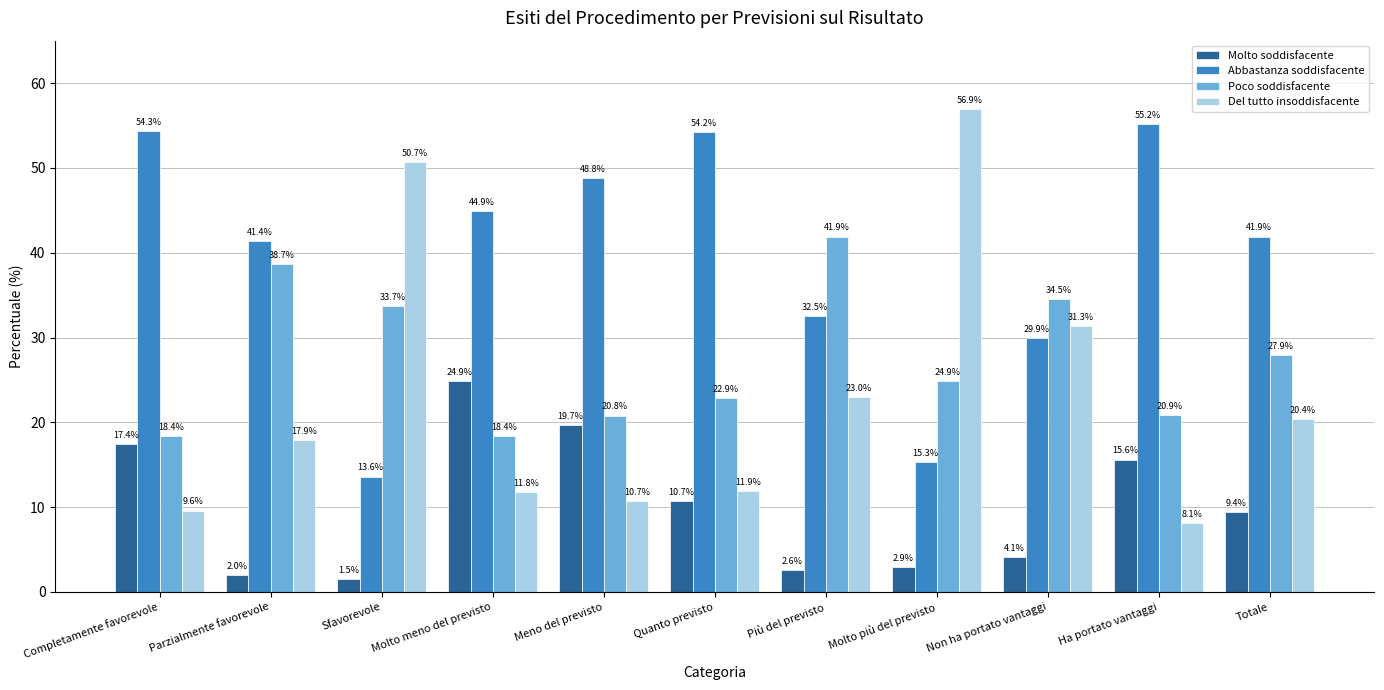

Are the bars grouped side by side (vs. stacked)?

Yes